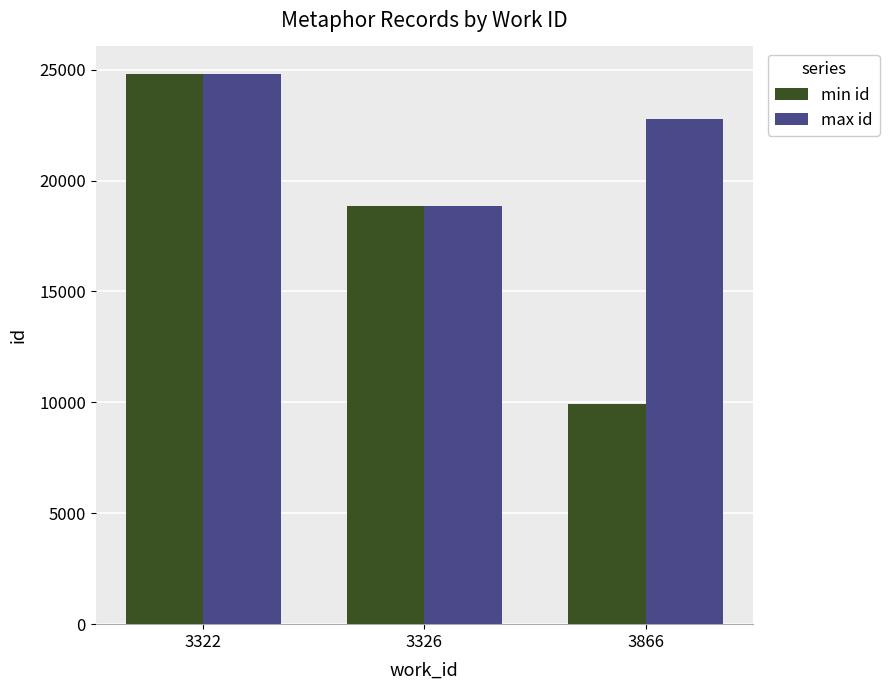

Which series changed the most between 3322 and 3866?

min id